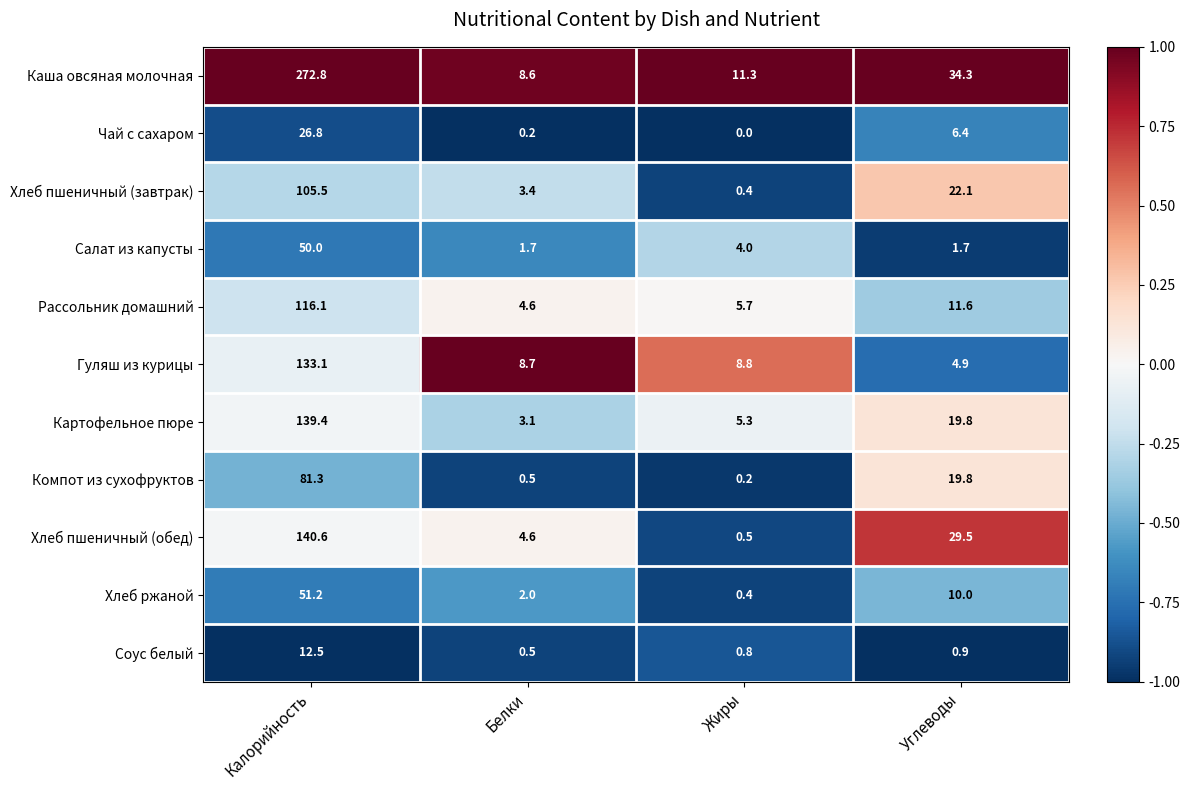

Between Жиры and Углеводы, which series saw the biggest shift?

Хлеб пшеничный (обед)